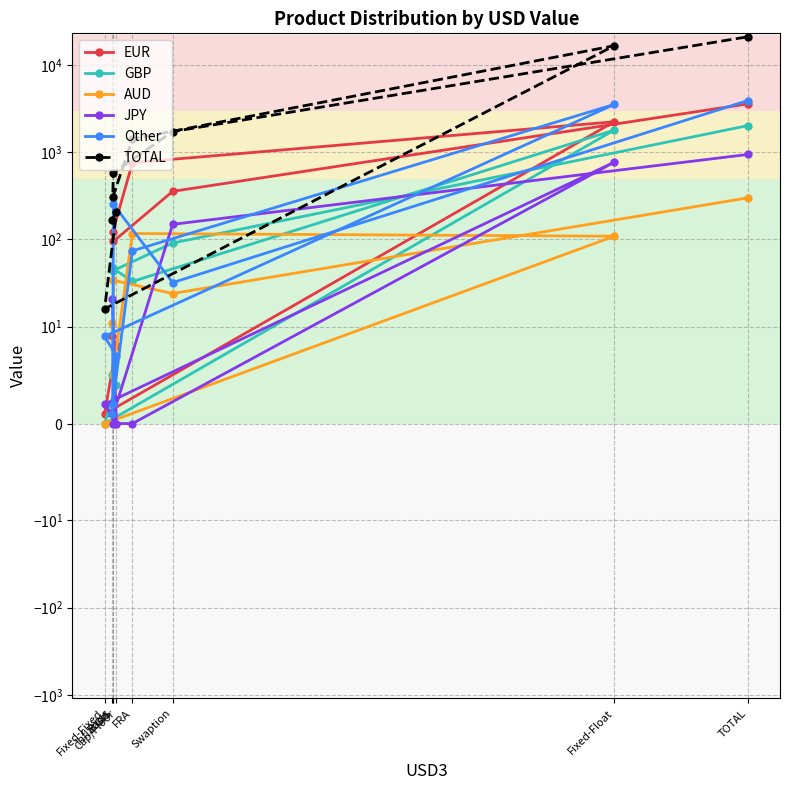

Which series has the largest total across all categories?

TOTAL